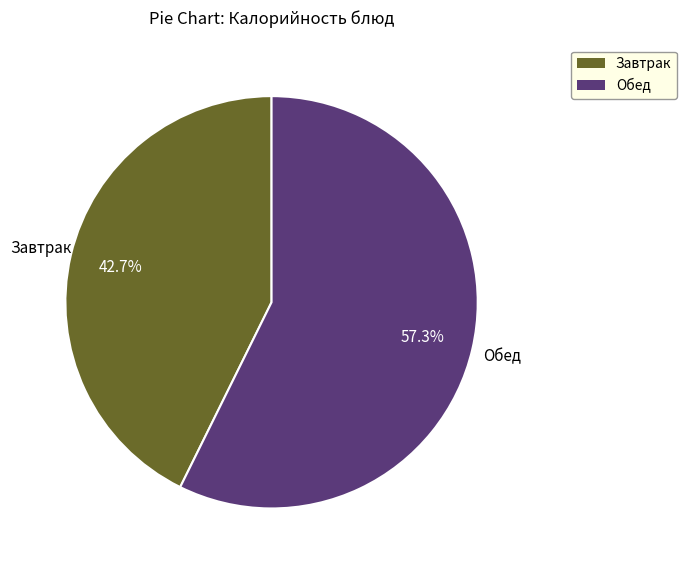

Does any single category account for the majority?

Yes